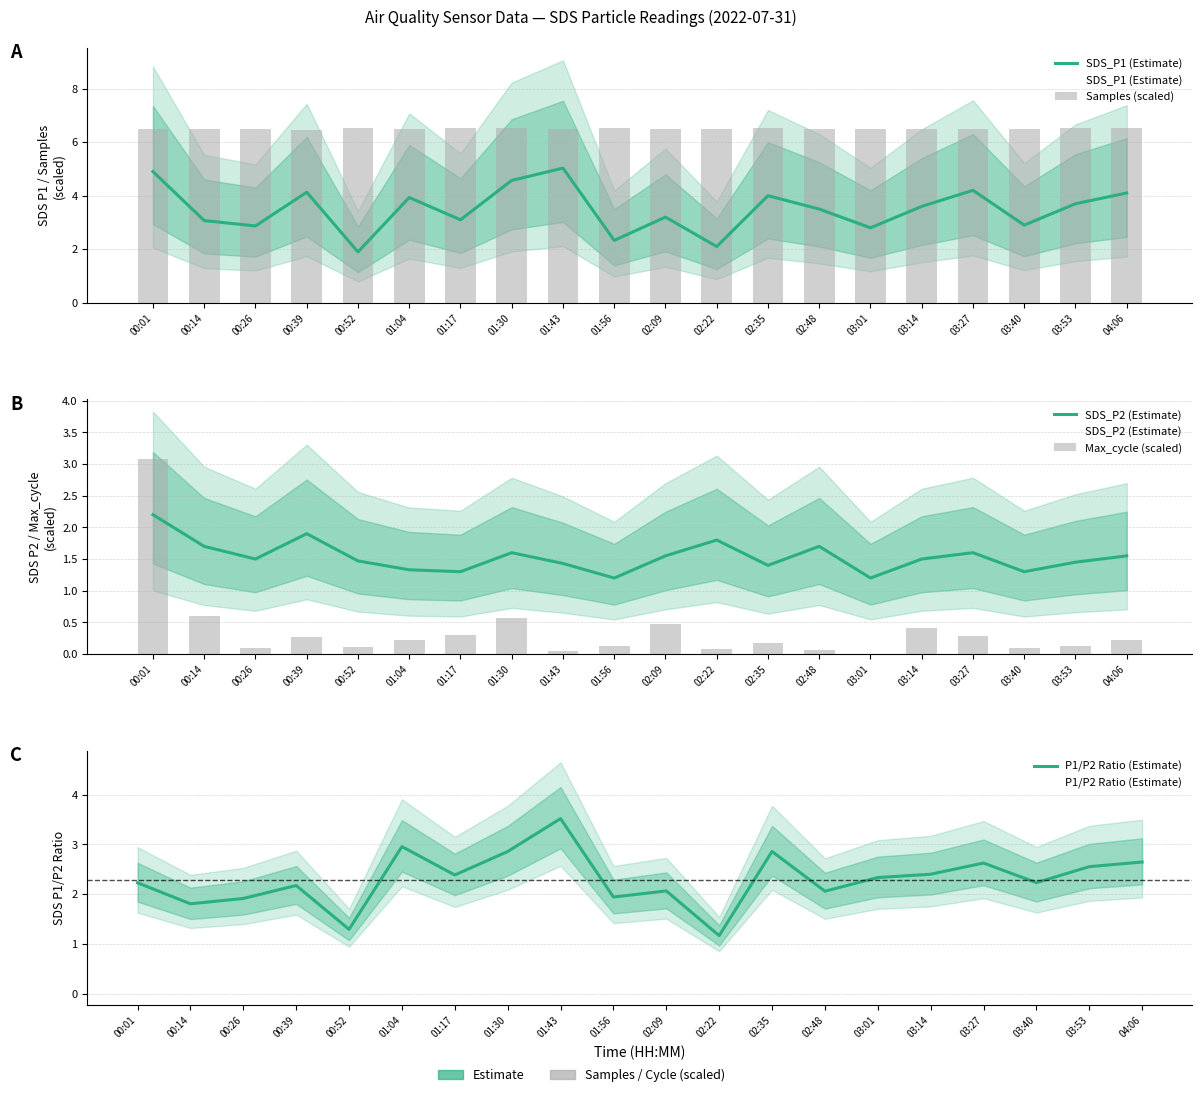

What is the difference between the maximum and minimum values in the SDS_P2 (Estimate) series?

1.0